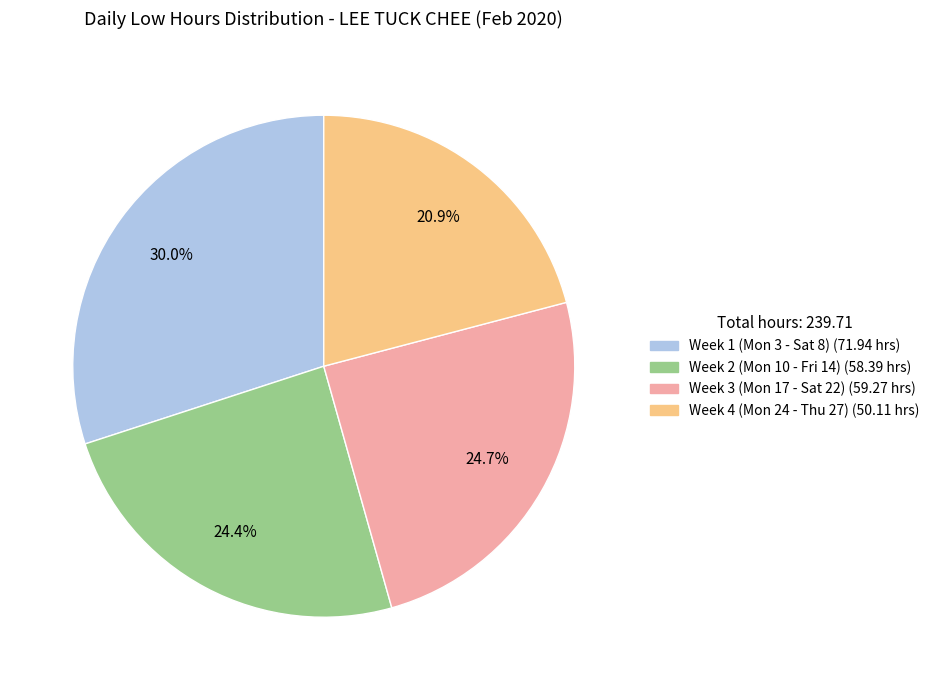

Is there any slice that represents more than half of the pie?

No